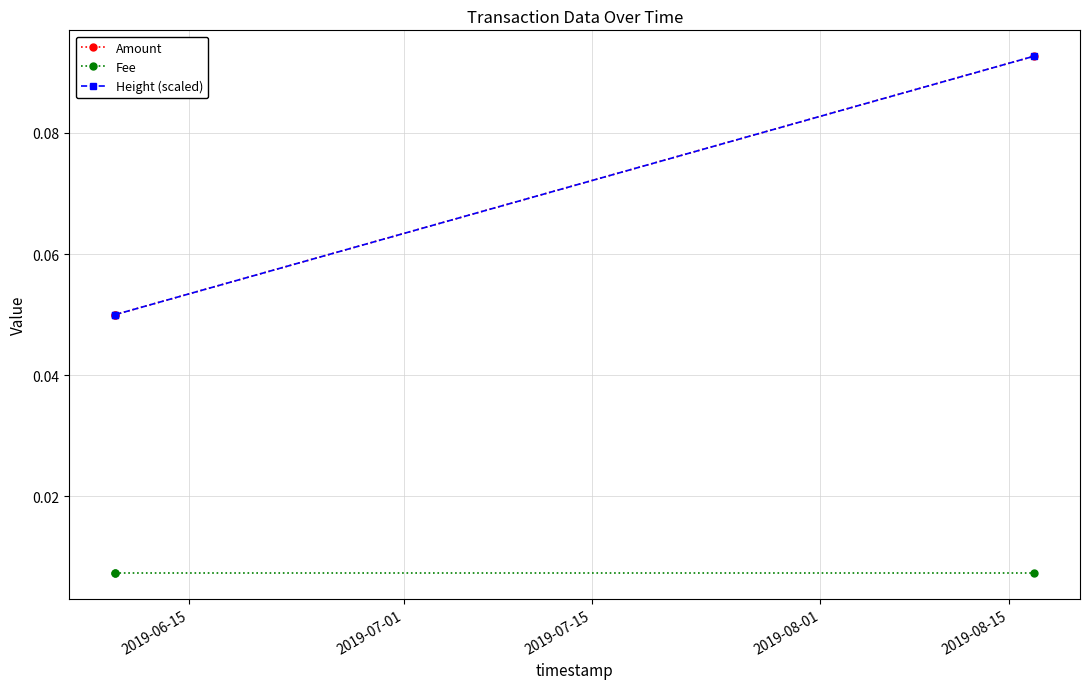

Count the Height (scaled) values in the range 0 to 1.

3